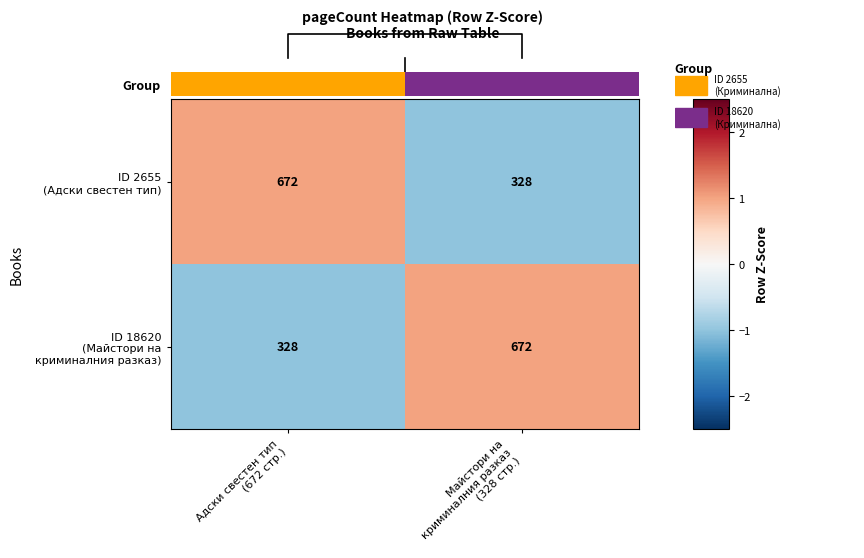

At which label does ID 18620 (Майстори на криминалния разказ) reach its peak?

Майстори на криминалния разказ (328 стр.)